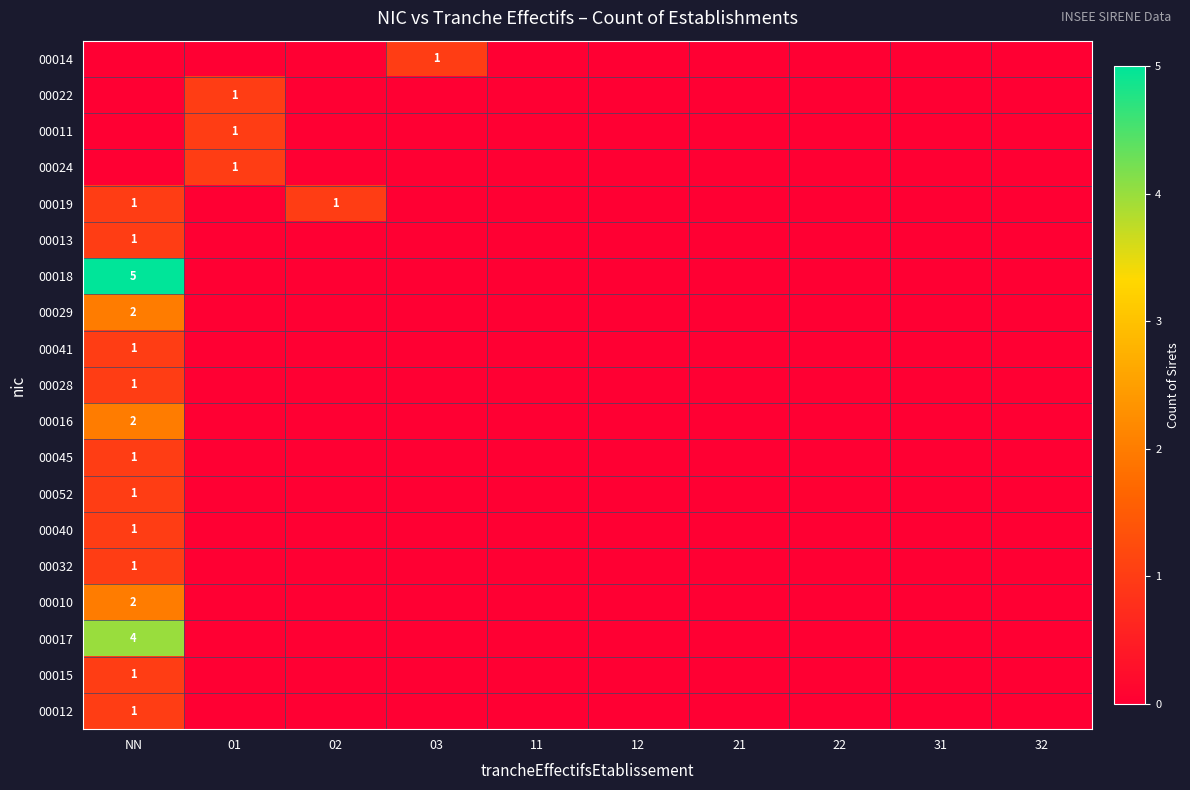

At which category does the chart reach its peak across all series?

NN